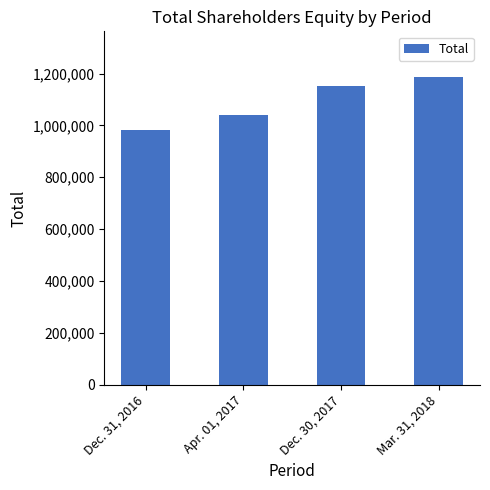

Is it true that the value at Apr. 01, 2017 is 1041280?

True